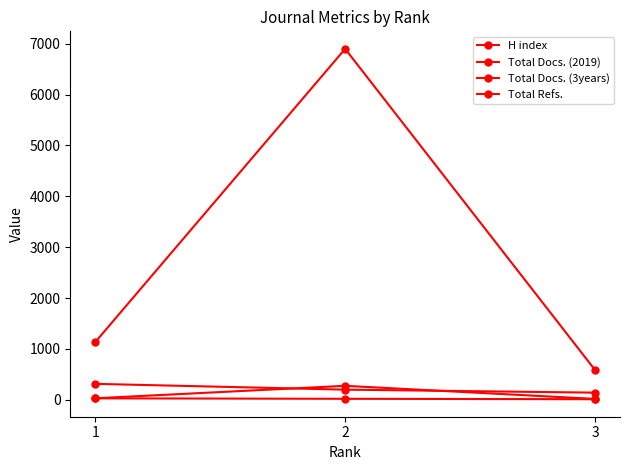

The Total Docs. (2019) series shows 18 at 3. True or false?

False